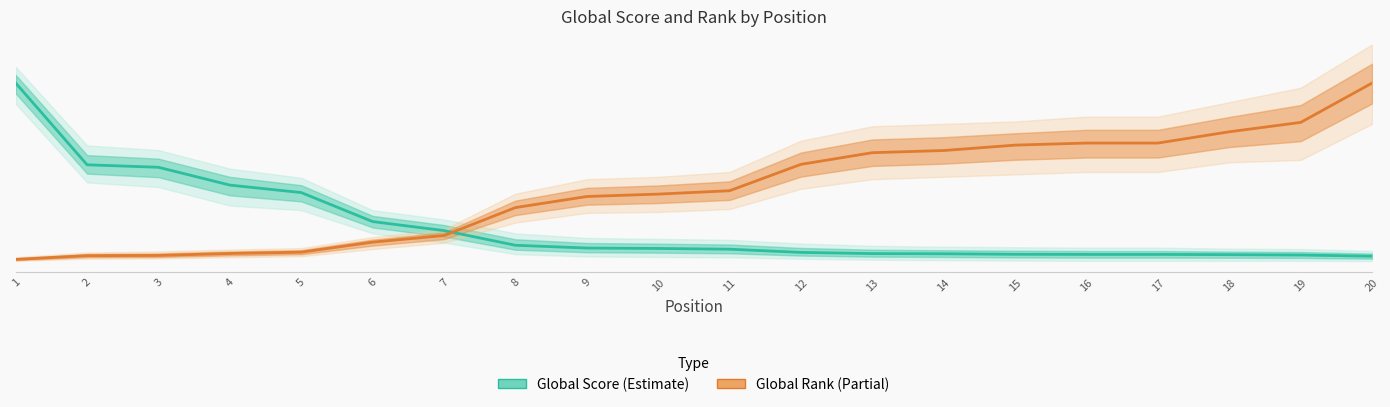

Reading left to right, transcribe all the data shown in this chart.

Global Score (Estimate): 1=3849.0	2=2082.0	3=2028.0	4=1643.0	5=1481.0	6=854.0	7=659.0	8=342.0	9=282.0	10=273.0	11=257.0	12=188.0	13=162.0	14=158.0	15=147.0	16=144.0	17=144.0	18=139.0	19=131.0	20=105.0
Global Rank (Partial): 1=36.4	2=117.6	3=121.8	4=164.5	5=192.6	6=409.2	7=552.8	8=1156.7	9=1396.1	10=1448.2	11=1521.1	12=2091.6	13=2343.5	14=2390.4	15=2507.0	16=2551.8	17=2551.8	18=2795.4	19=2998.4	20=3849.0